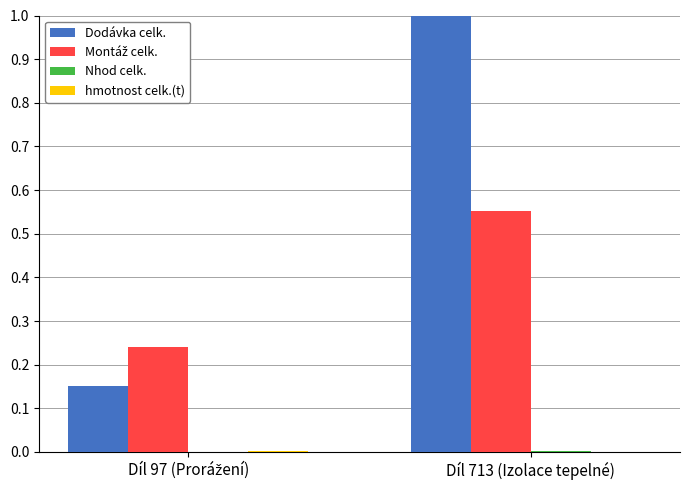

At which category is the sum across all series the highest?

Díl 713 (Izolace tepelné)